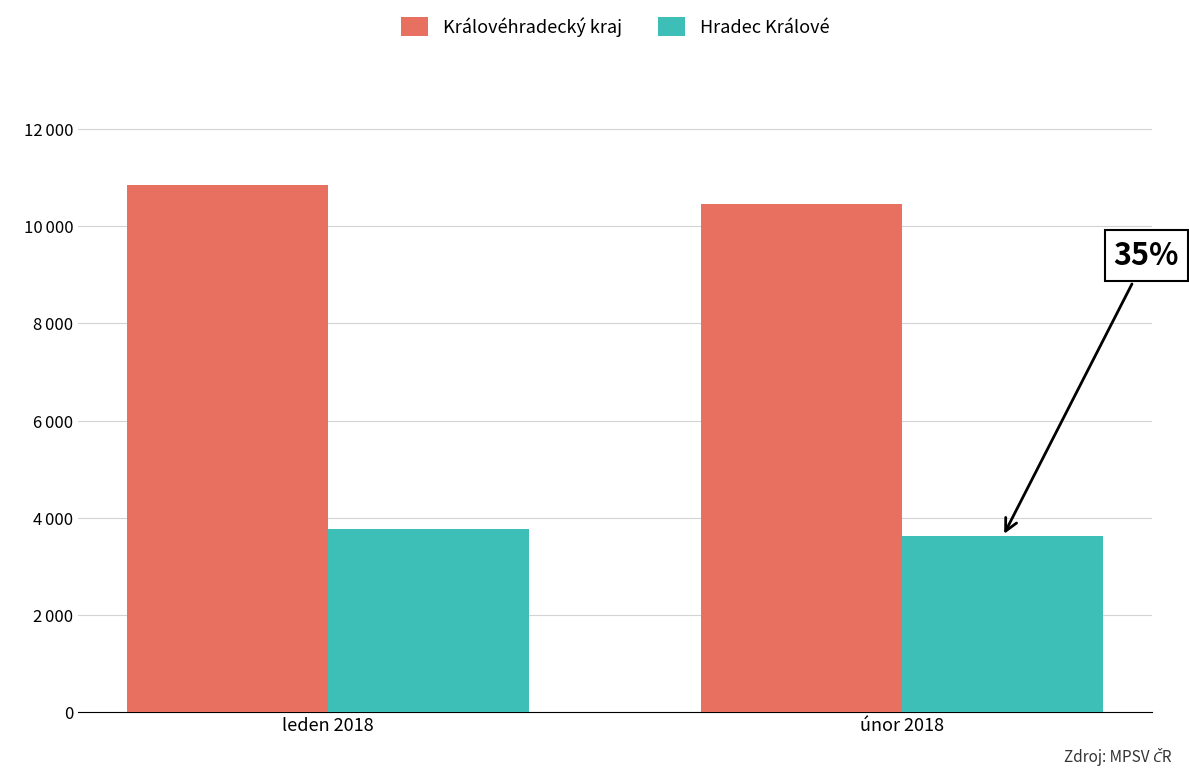

Are the bars grouped side by side (vs. stacked)?

Yes